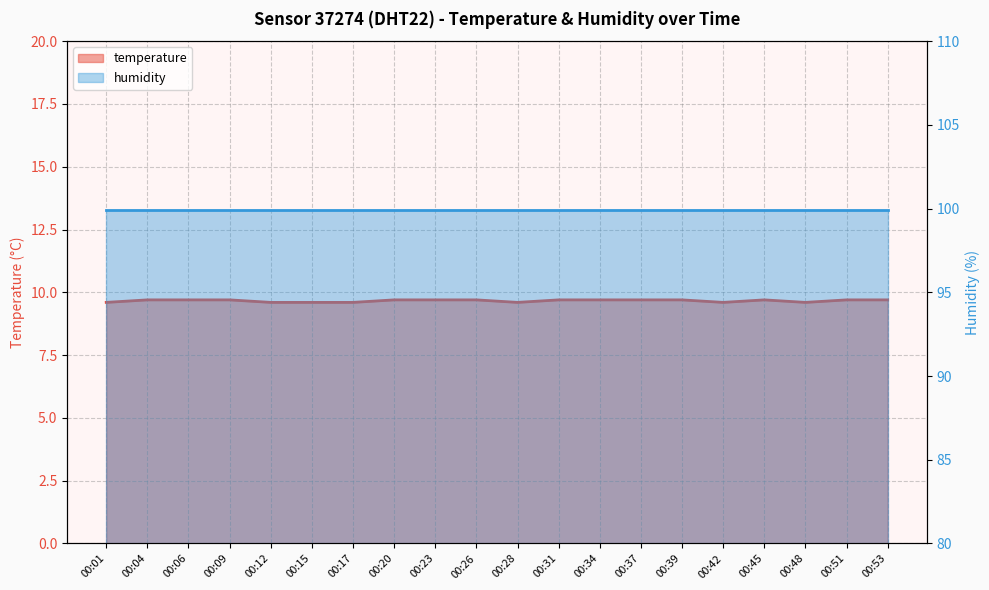

Where is the first local maximum?

00:45